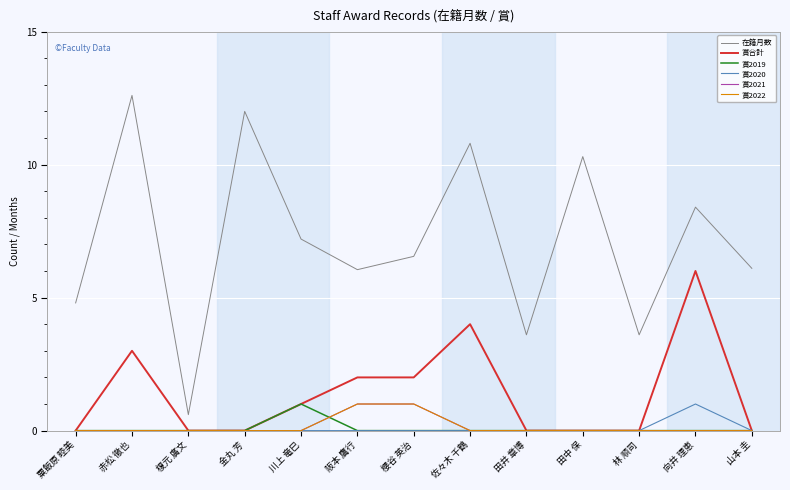

Count the 賞合計 values in the range 0 to 2.

10